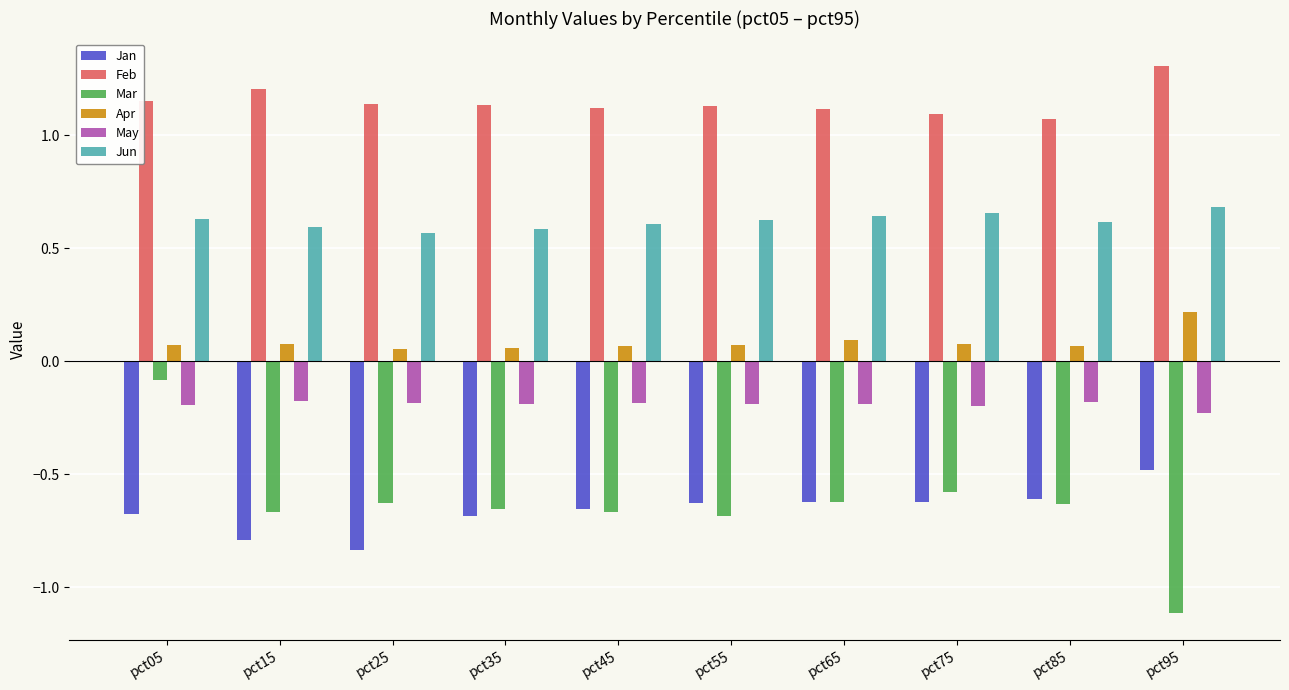

What are all the series names shown in the legend?

Jan, Feb, Mar, Apr, May, Jun